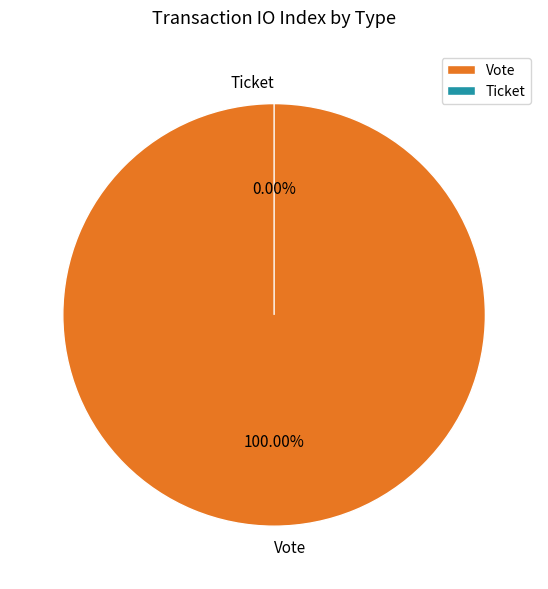

Which has a higher value, Ticket or Vote?

Vote